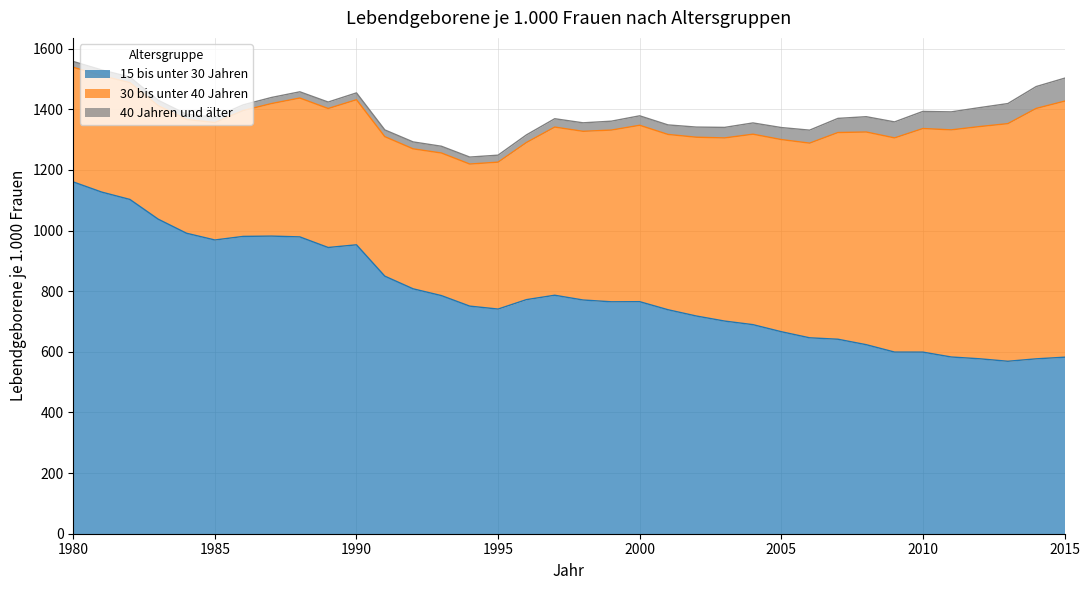

What is the spread (max minus min) of values at 1997?

759.2